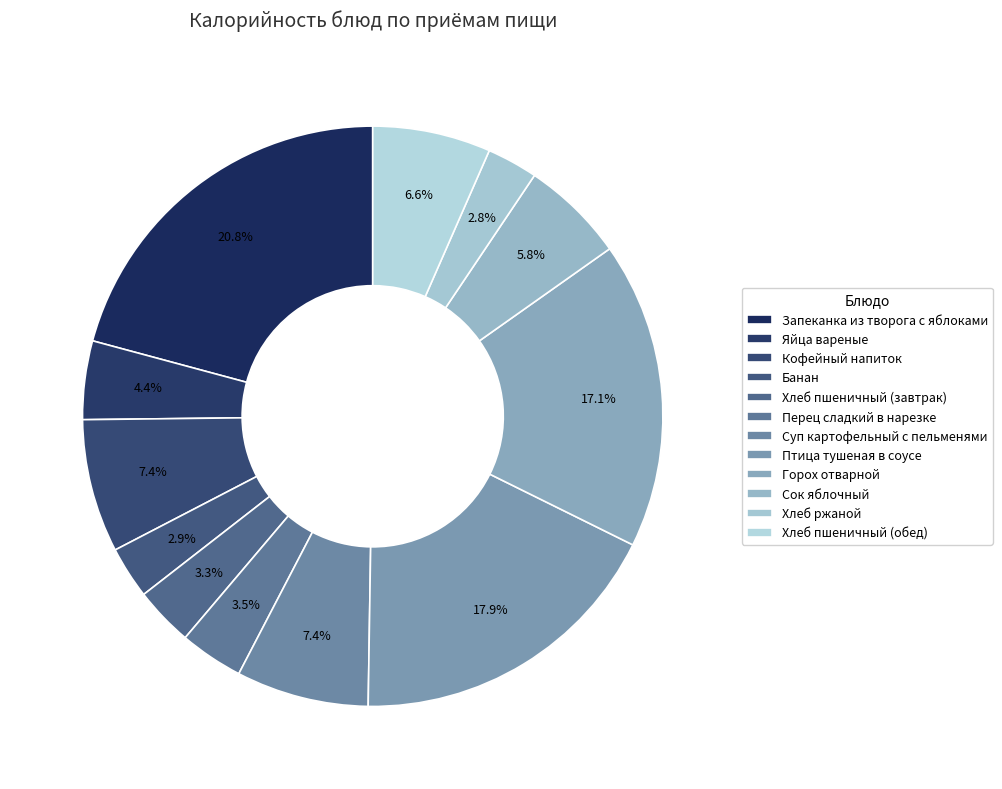

To the nearest percent, what portion does Птица тушеная в соусе represent?

18%